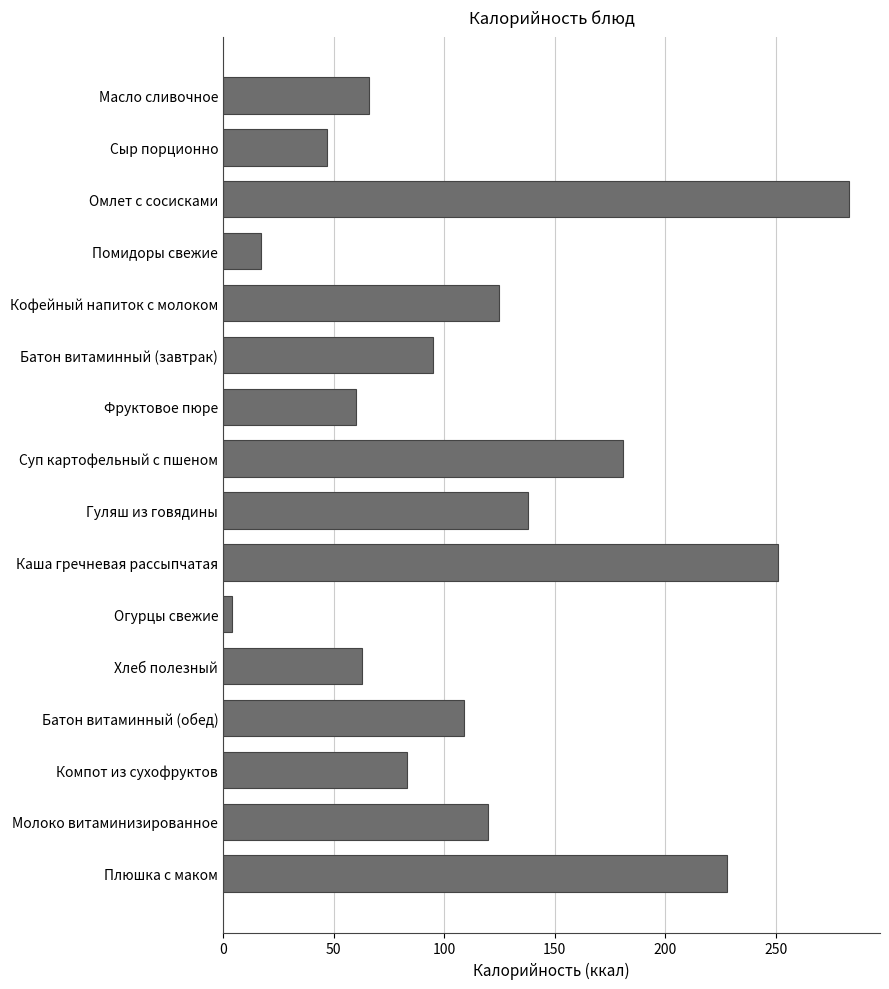

Which has a higher value, Хлеб полезный or Сыр порционно?

Хлеб полезный